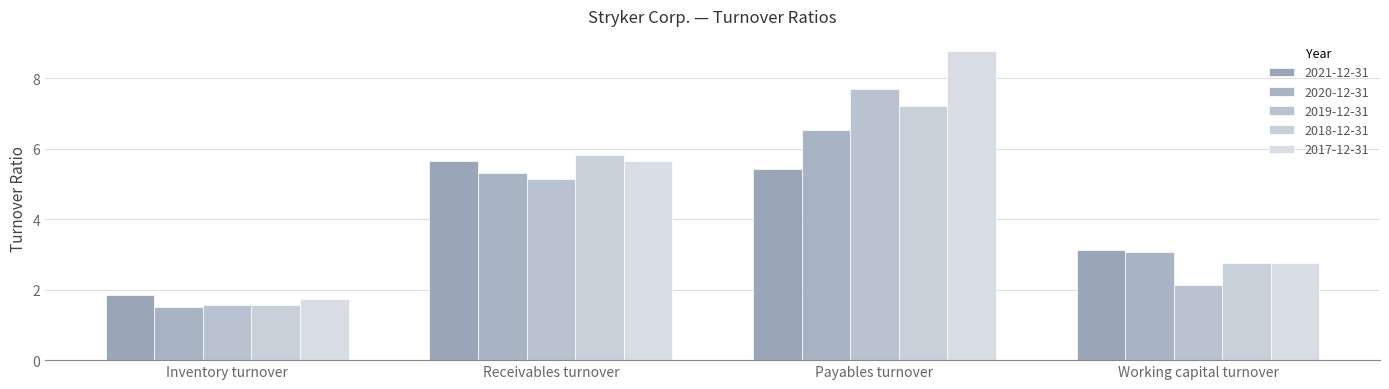

How many data points in 2017-12-31 are less than 5?

2